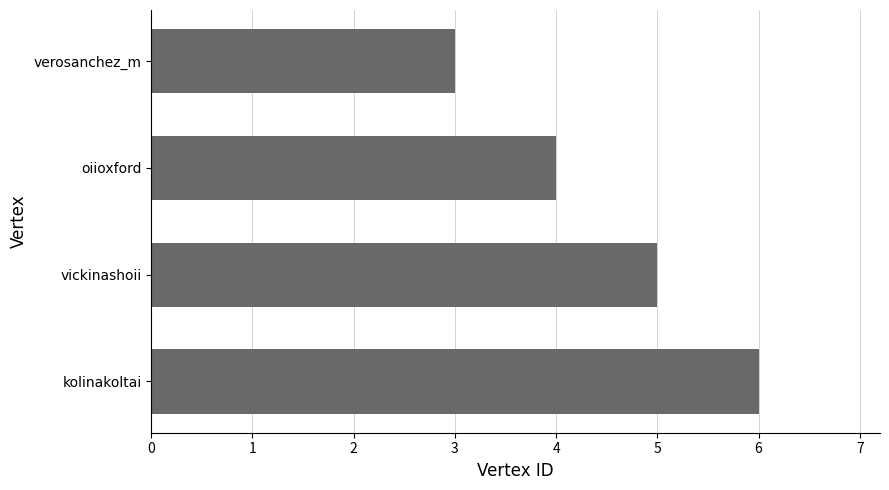

How many data points are less than 5?

2